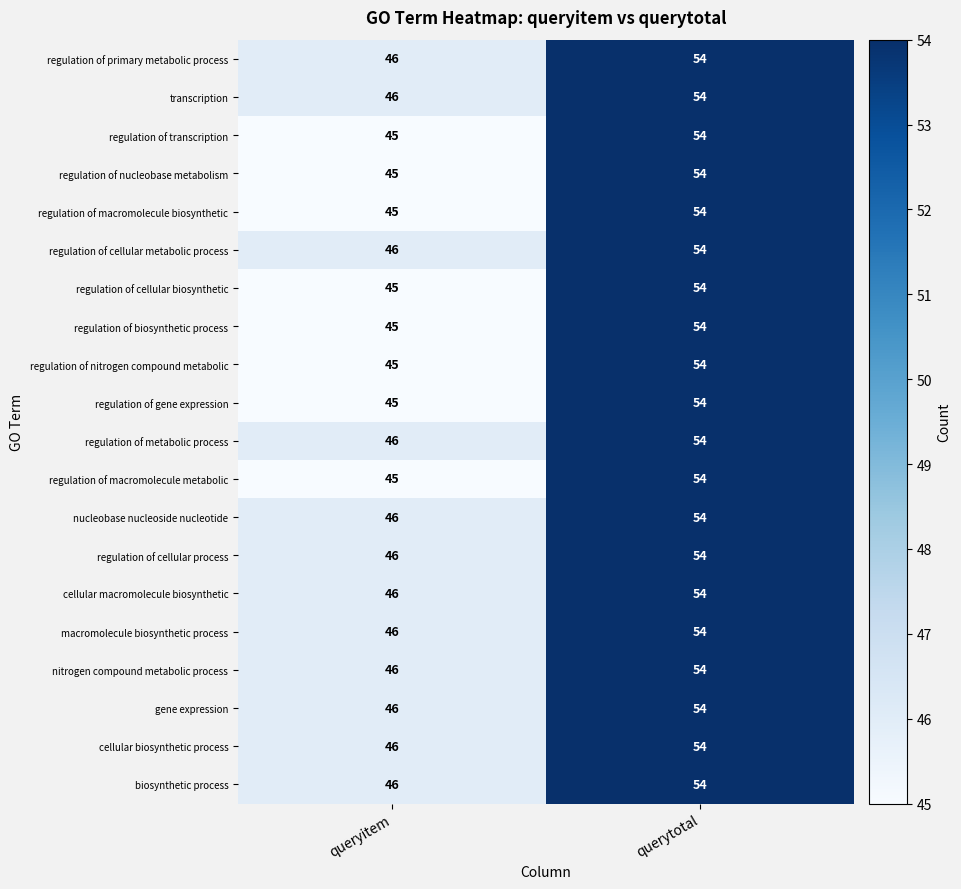

What is the difference between the regulation of primary metabolic process values at queryitem and querytotal?

8